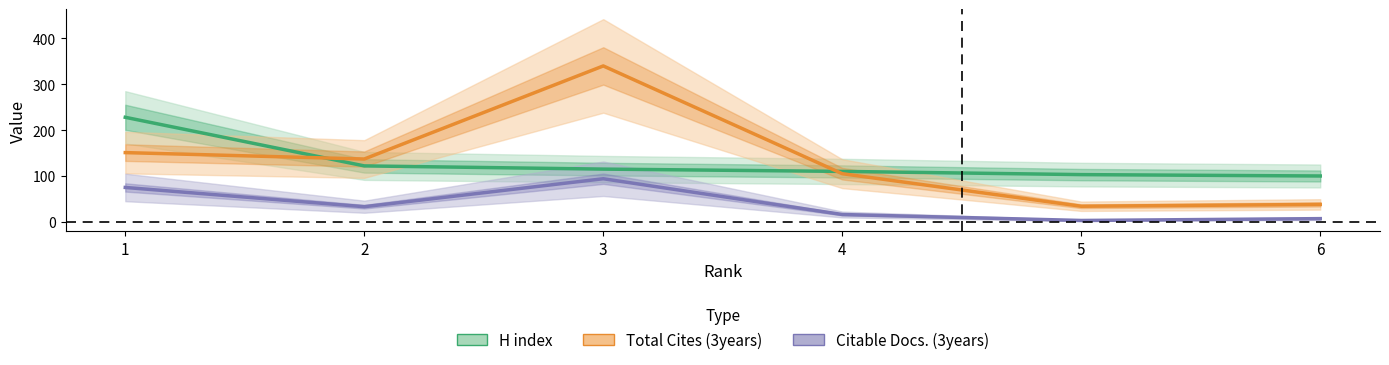

Where is Total Cites (3years) nearest to the value 187?

1